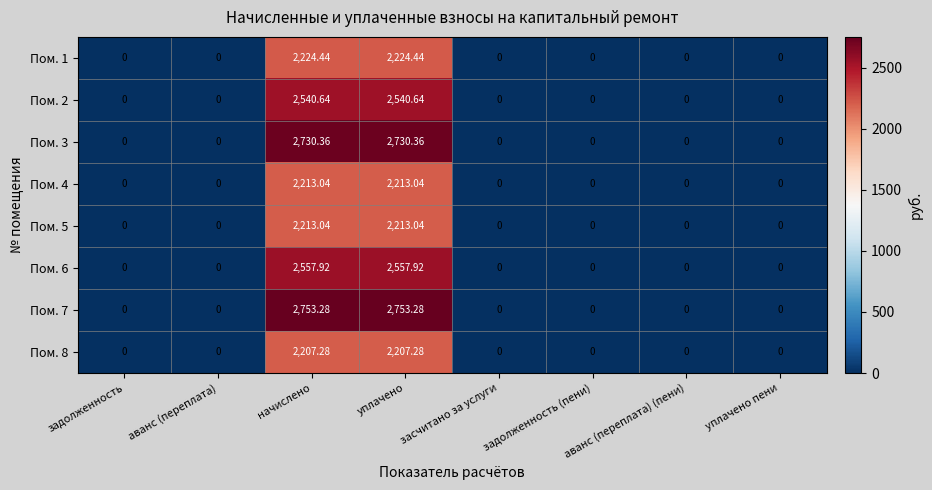

How many data points in Пом. 7 are above 0?

2